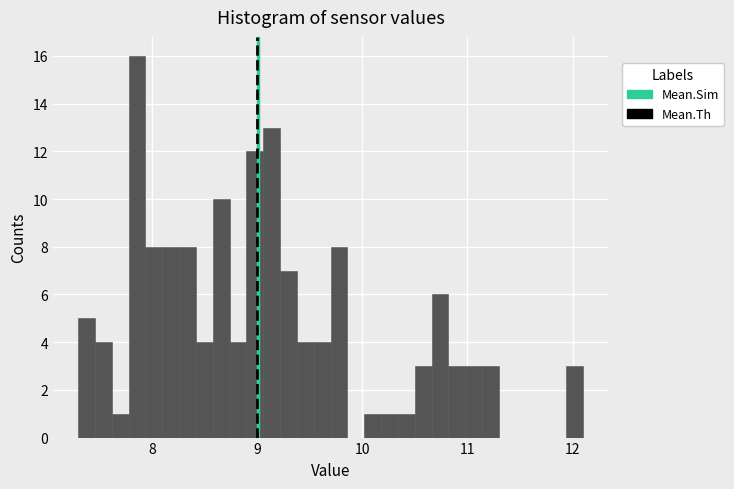

Read against the x-axis, roughly where is the centre of the tallest bar?

7.9